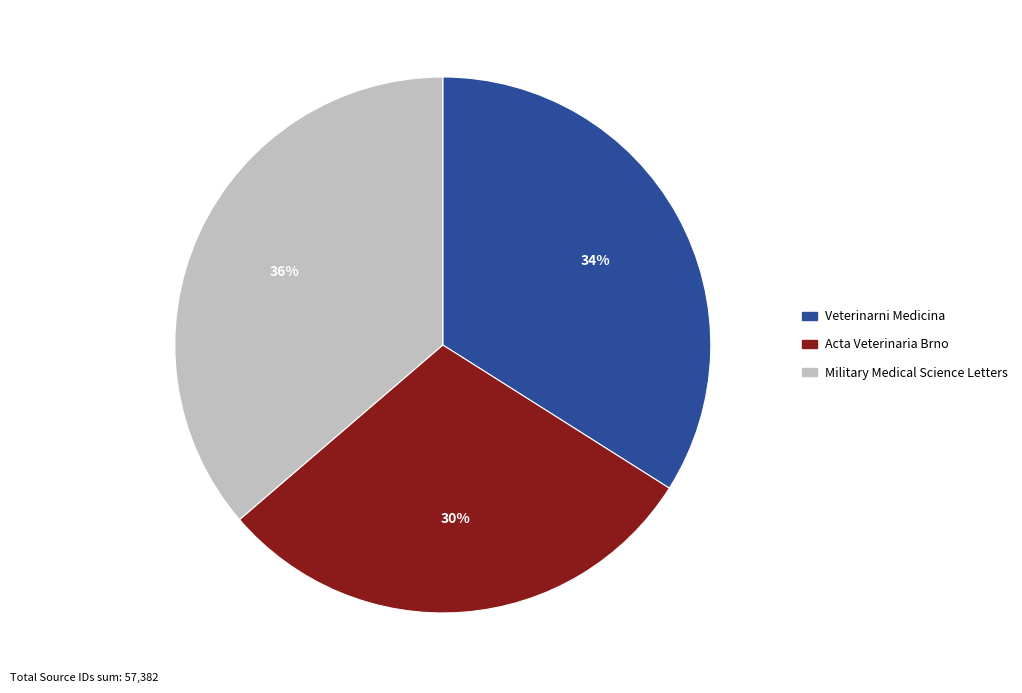

To the nearest percent, what percentage of the pie is Veterinarni Medicina?

34%